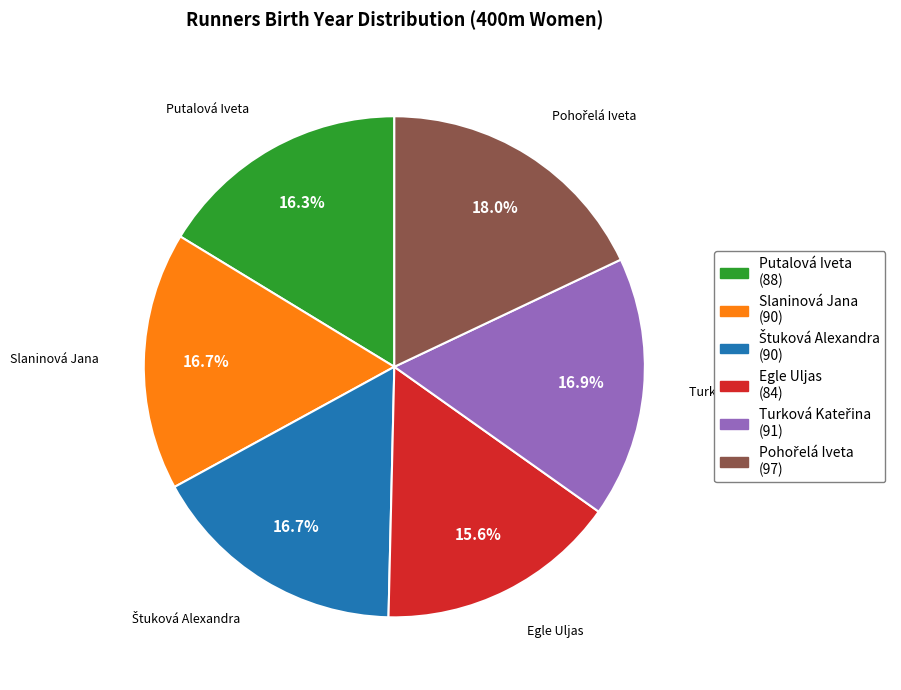

Which category has the smallest portion of the pie?

Egle Uljas